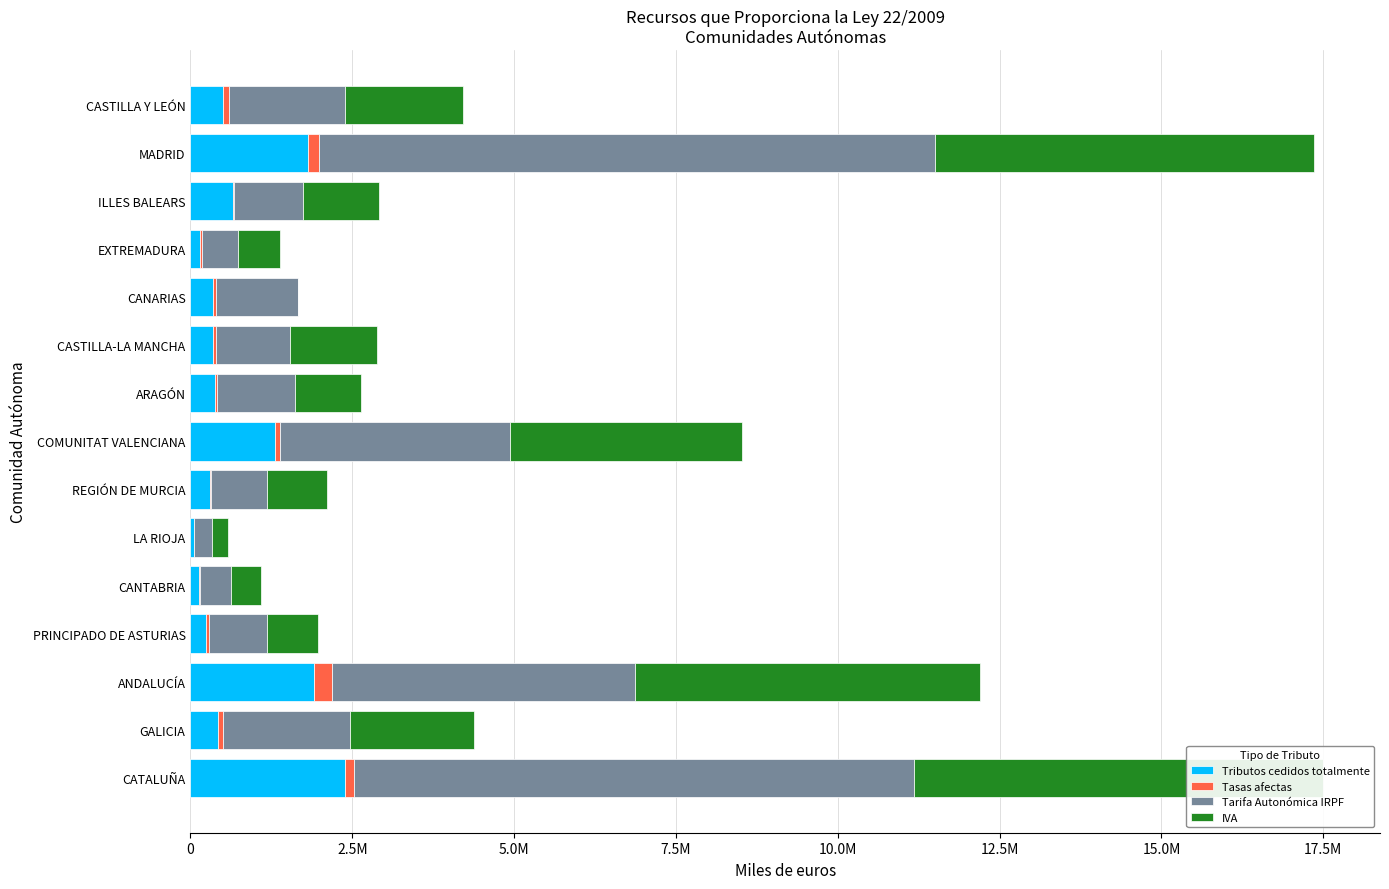

How many values in the Tarifa Autonómica IRPF series are below 1203273?

7